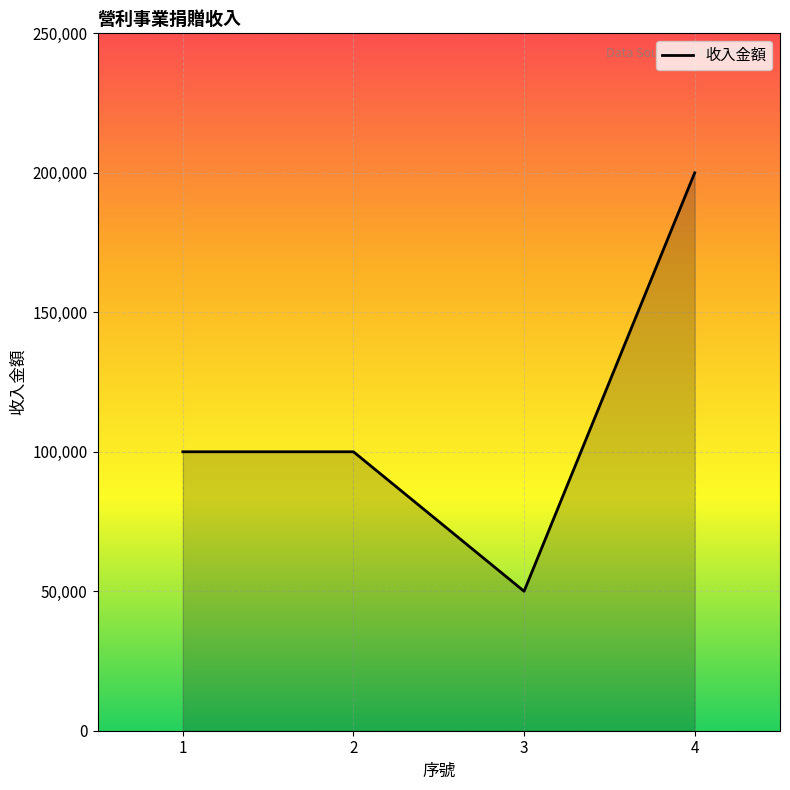

How many distinct data groups are displayed?

1